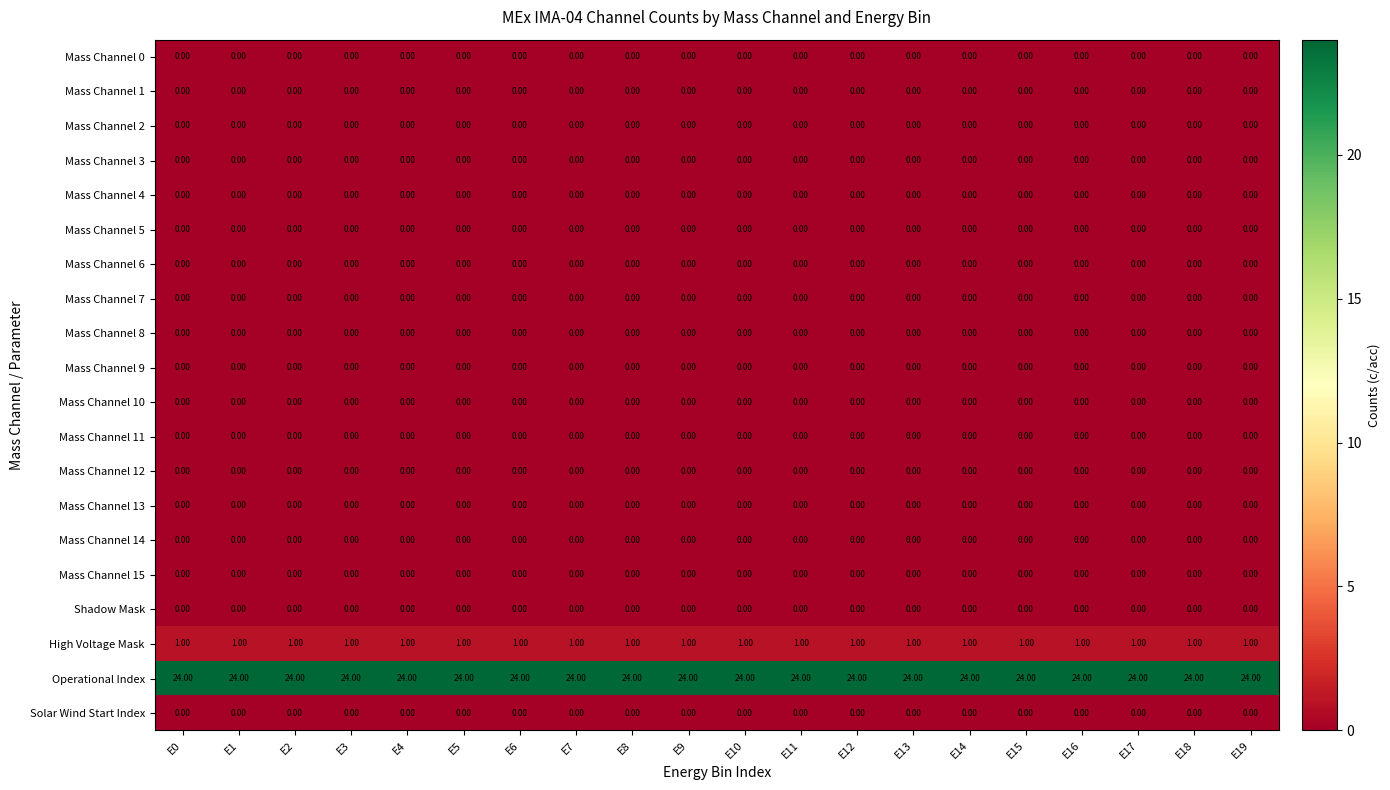

What is the spread (max minus min) of values at E10?

24